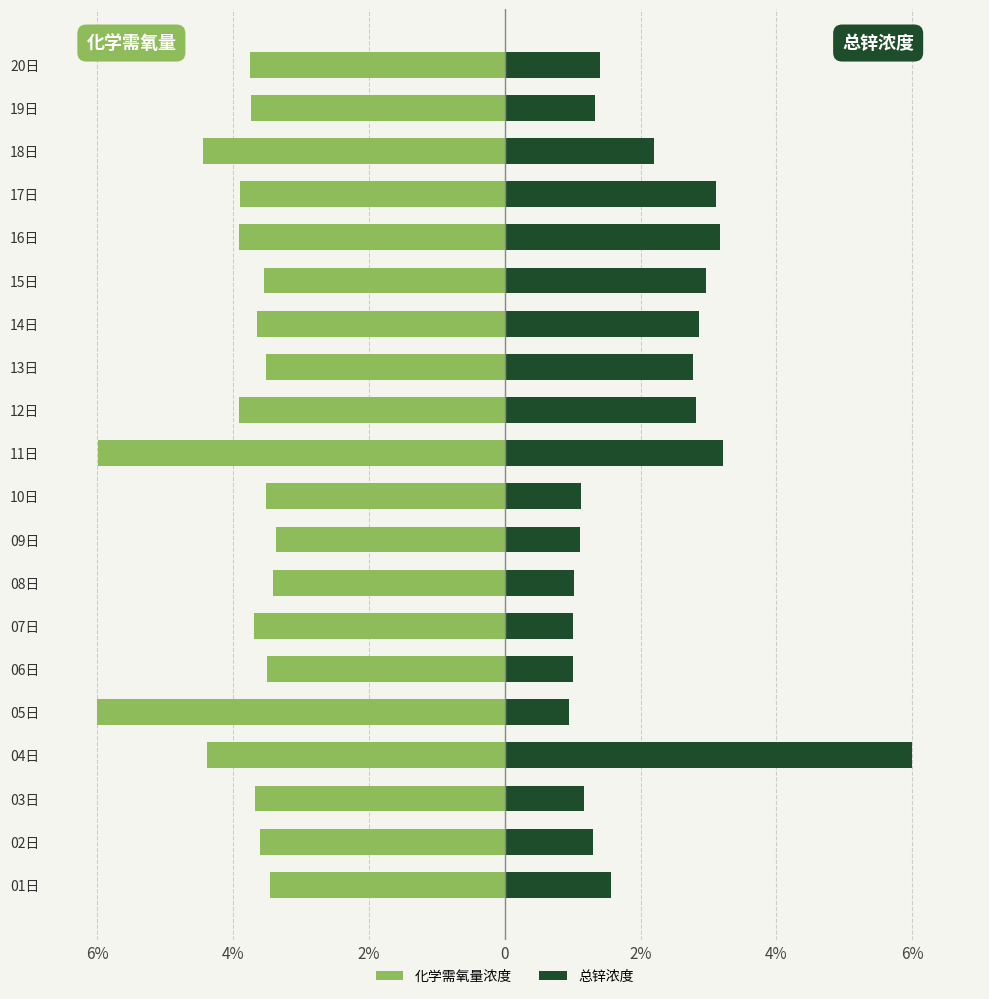

What is the smallest value displayed?

-6.0